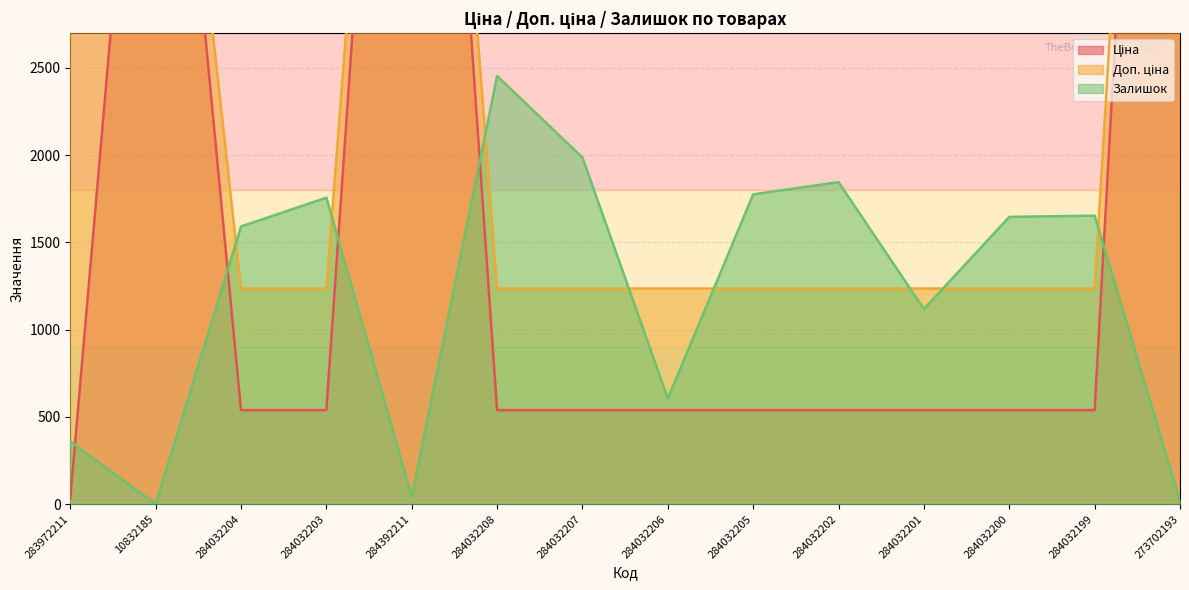

What is the approximate value of Залишок at 284032202?

1845